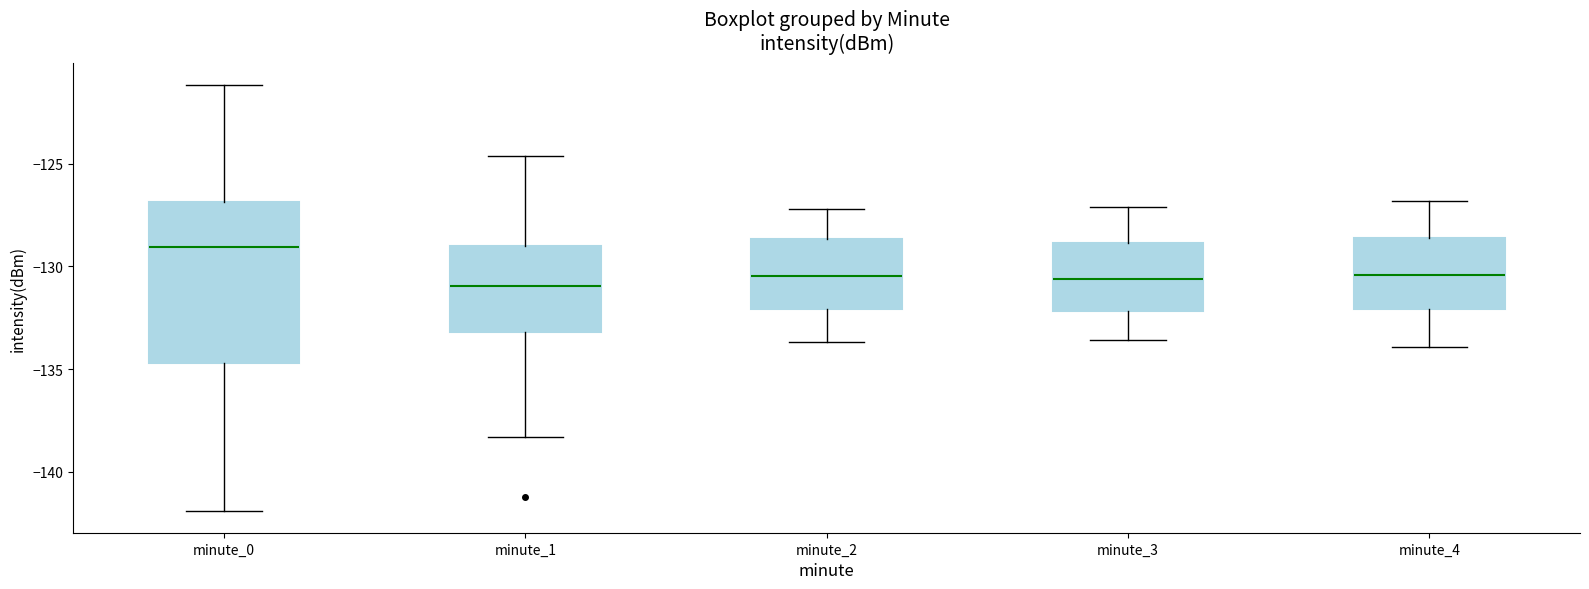

Where does the median line of the box for minute_3 sit on the y-axis? The values are not printed on the chart, so give them approximately, as read against the axis.

-130.5